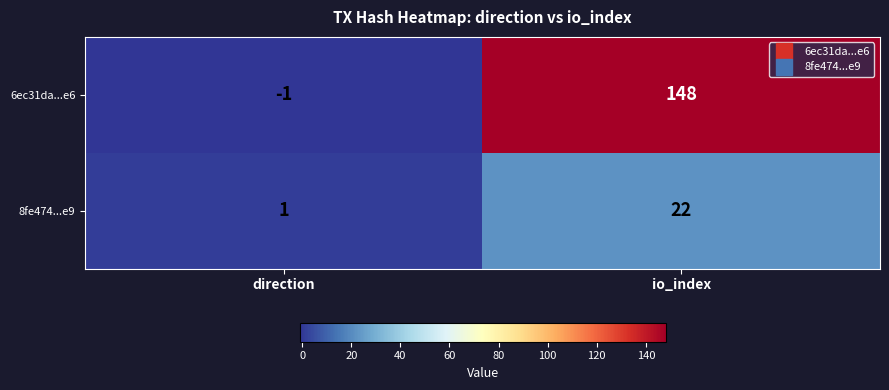

Which series has the largest total across all categories?

6ec31da...e6